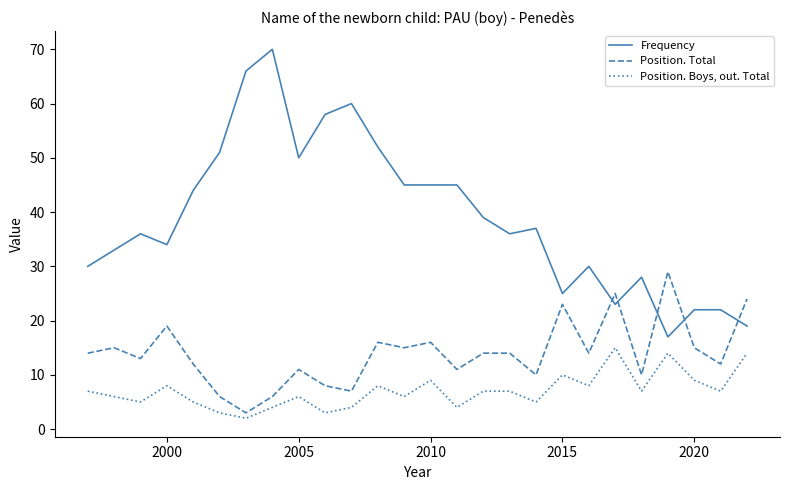

Which series has the largest total across all categories?

Frequency